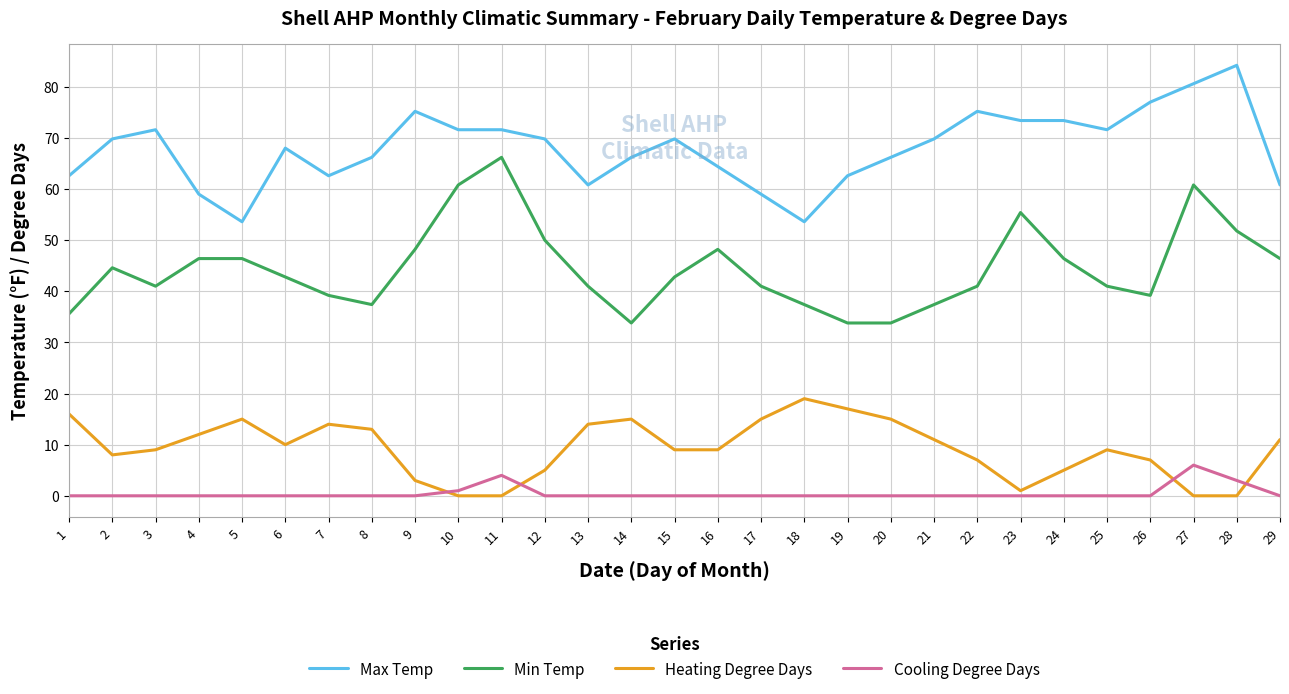

Is it true that Max Temp equals 24.8 at 15?

False